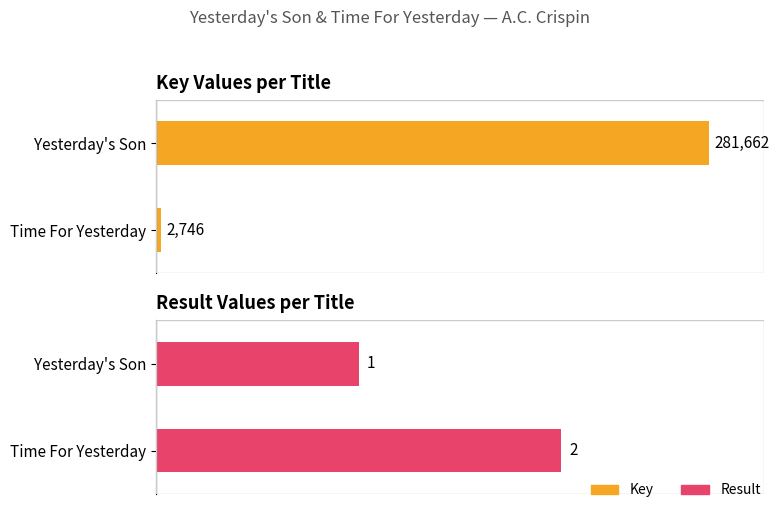

Rank the series at Yesterday's Son from highest to lowest value.

Key, Result